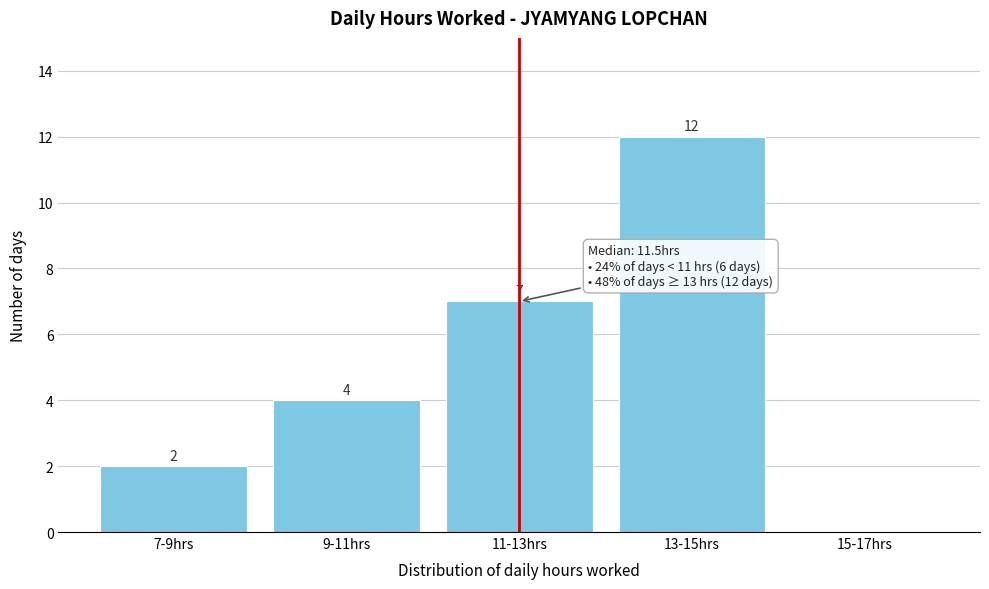

Reading left to right, transcribe all the data shown in this chart.

7-9hrs=2	9-11hrs=4	11-13hrs=7	13-15hrs=12	15-17hrs=0